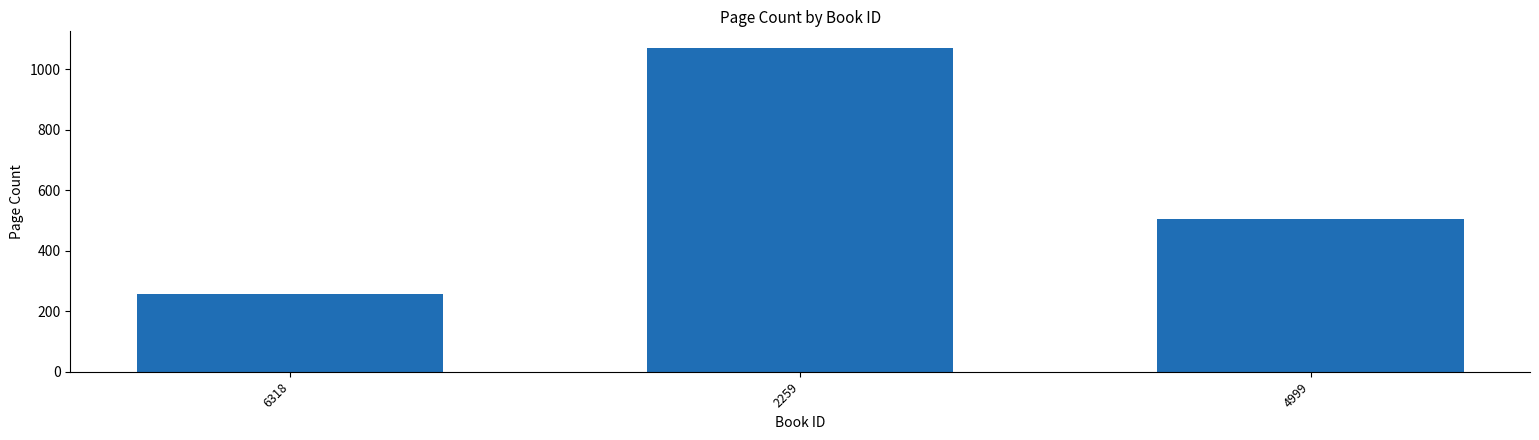

Where does the data first go above 504?

2259